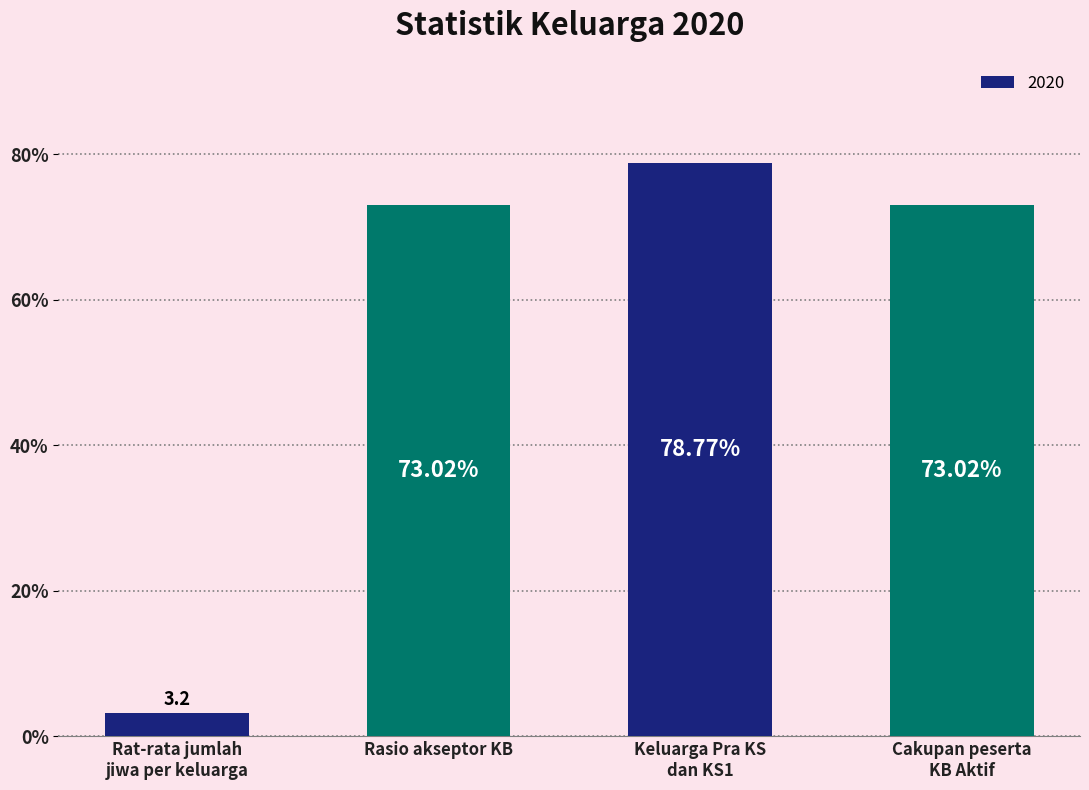

What is the difference between the second highest and minimum values?

69.8